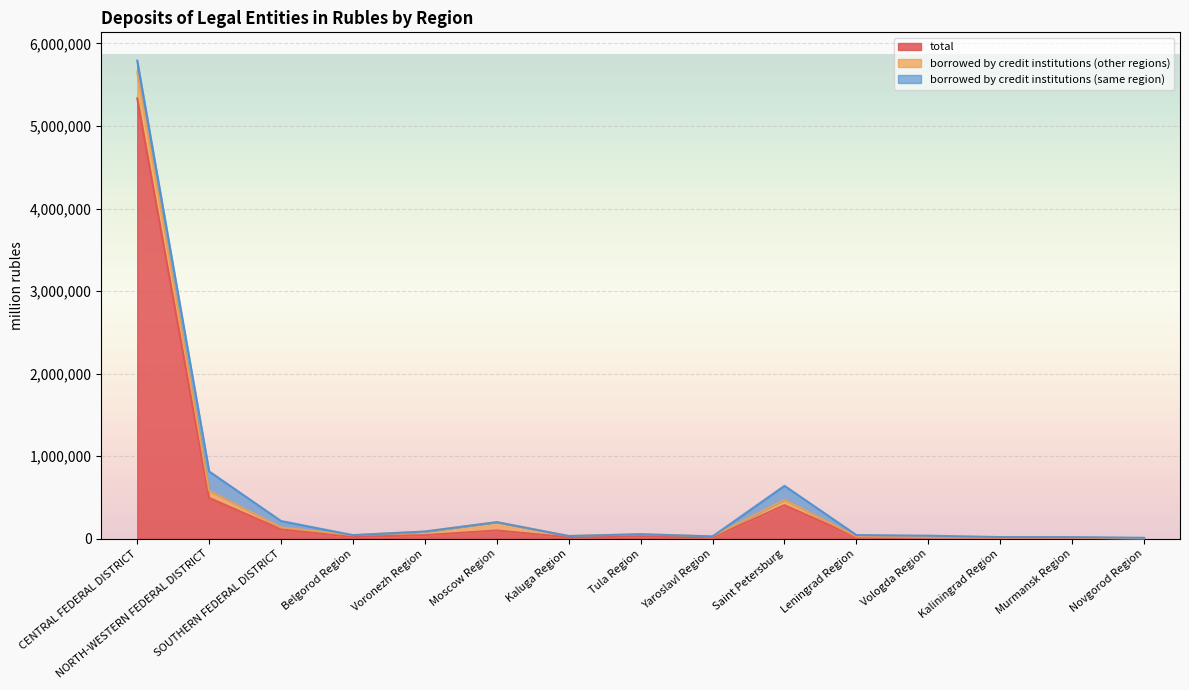

Rank the categories by borrowed by credit institutions (same region) value from highest to lowest.

NORTH-WESTERN FEDERAL DISTRICT, Saint Petersburg, CENTRAL FEDERAL DISTRICT, SOUTHERN FEDERAL DISTRICT, Leningrad Region, Vologda Region, Kaliningrad Region, Murmansk Region, Novgorod Region, Voronezh Region, Tula Region, Belgorod Region, Yaroslavl Region, Moscow Region, Kaluga Region